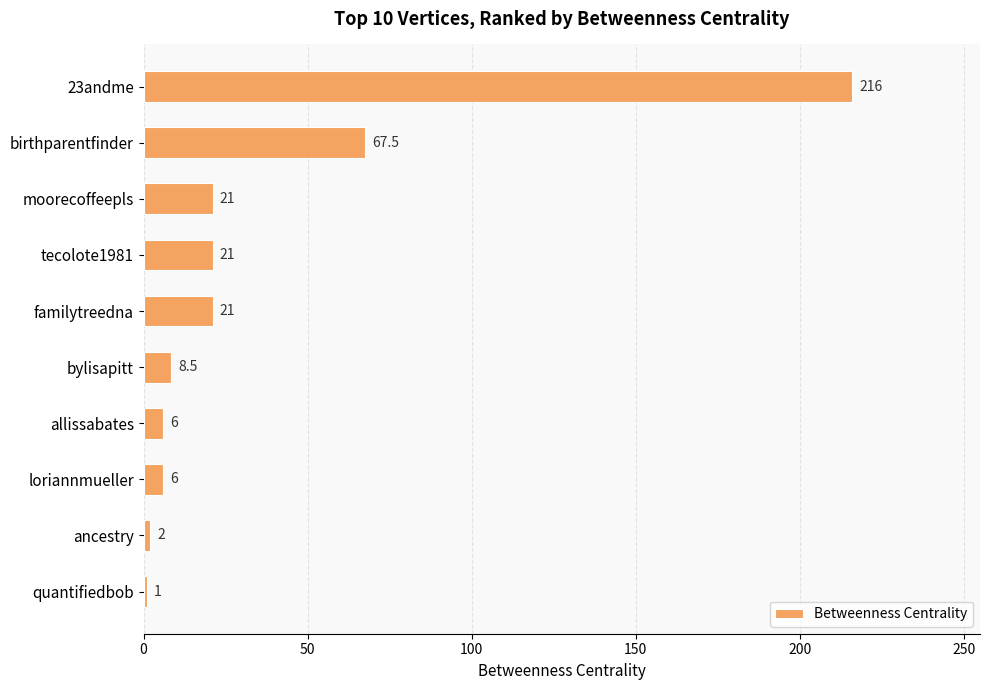

How many data points does each series have?

10